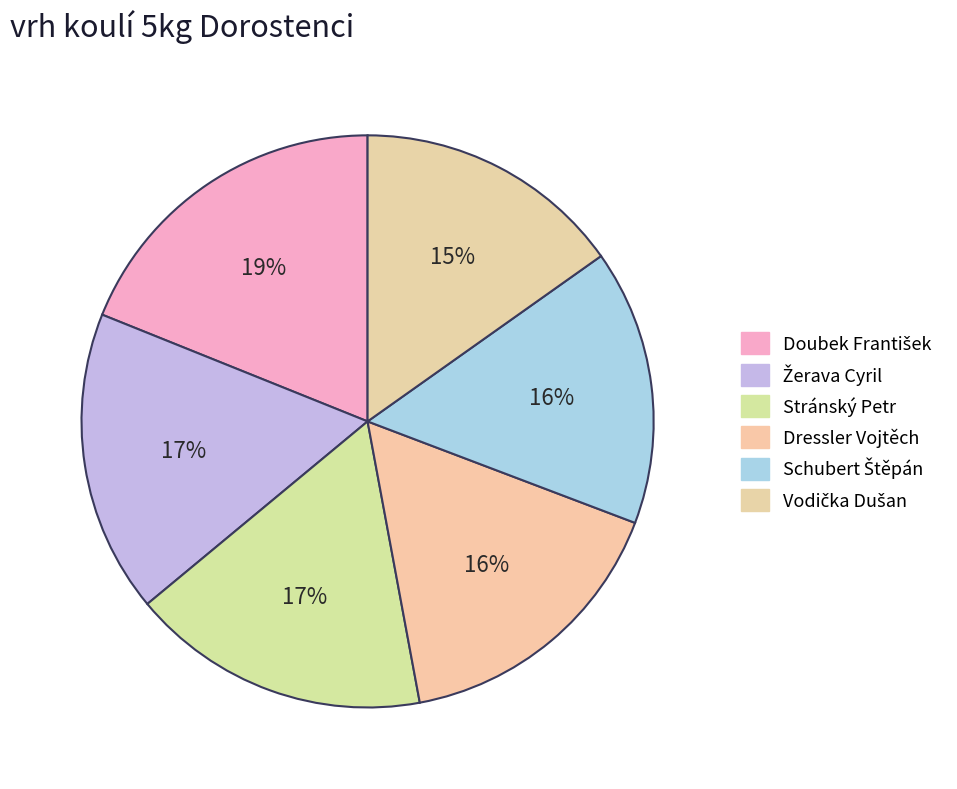

Is there any slice that represents more than half of the pie?

No